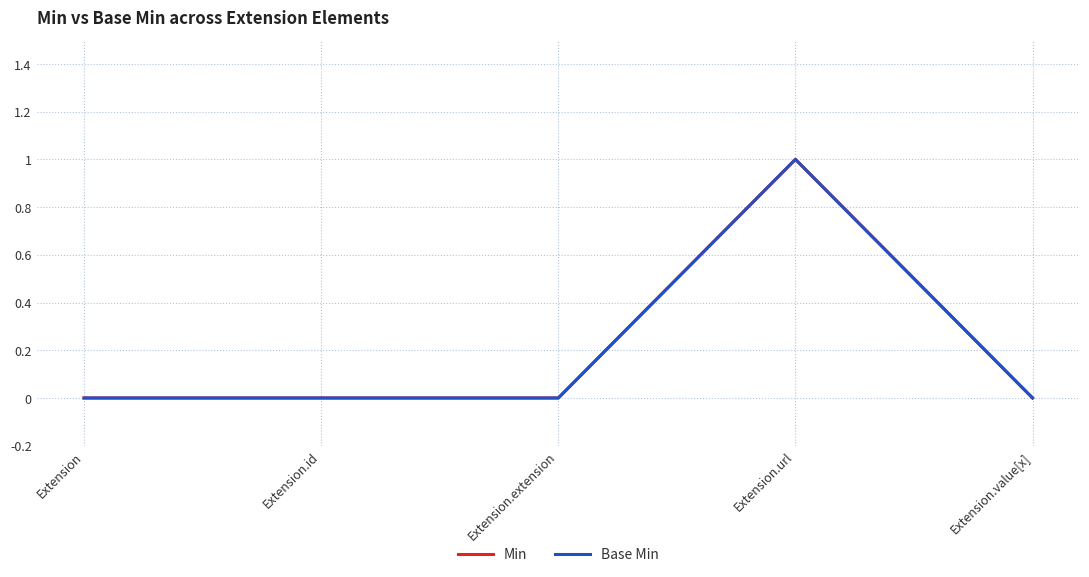

Does the chart display data point markers on the line(s)?

No